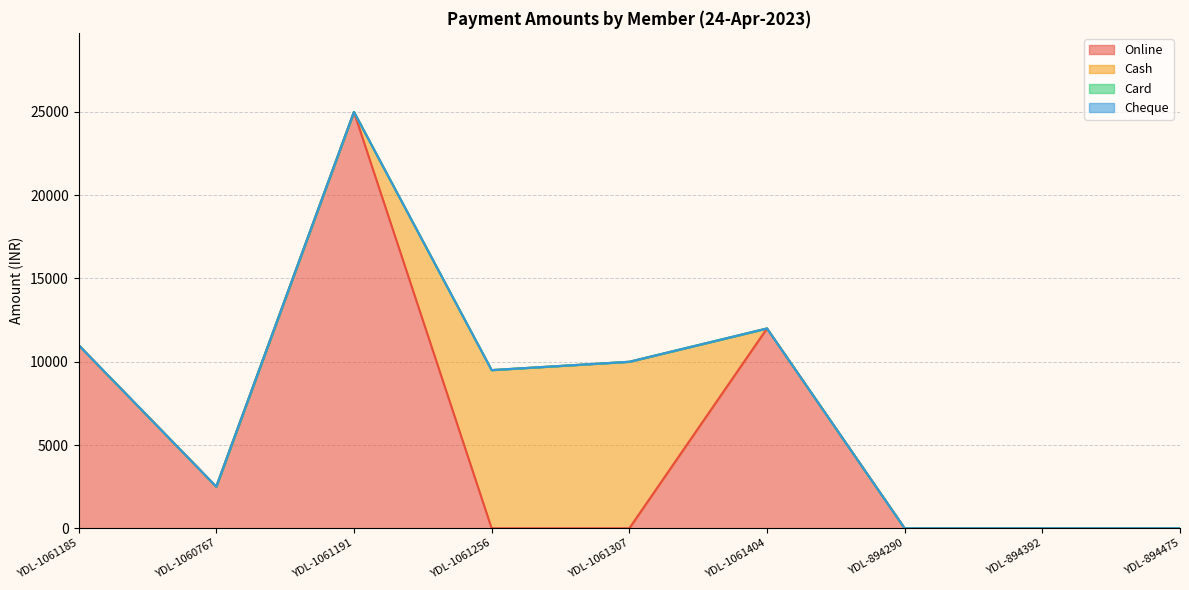

How many times do Online and Cash cross each other?

2